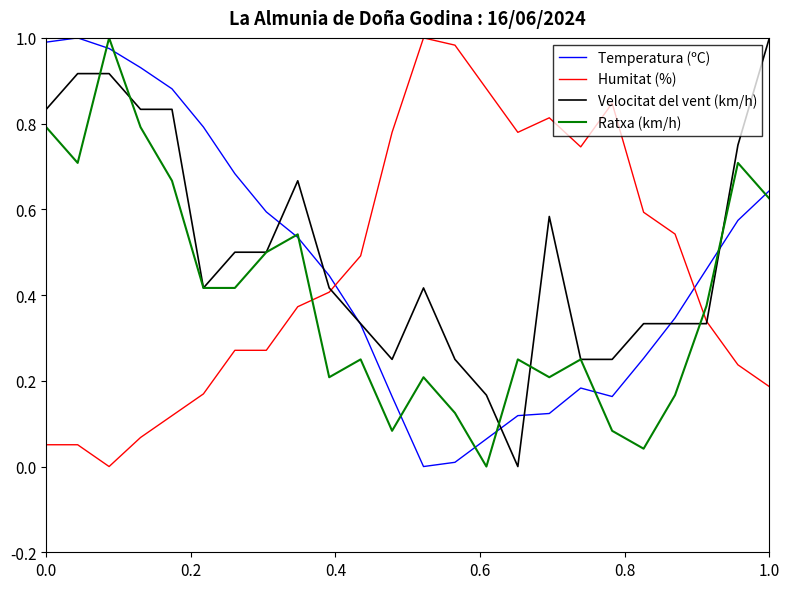

How many intersections are there between Humitat (%) and Ratxa (km/h)?

2